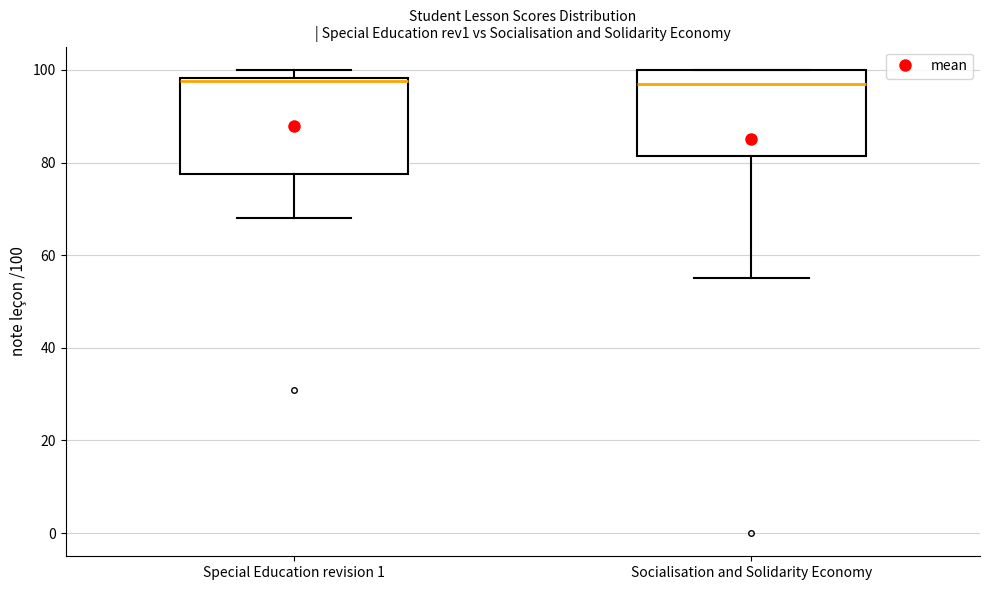

Where does the lower whisker of the box for Special Education revision 1 end on the y-axis? The values are not printed on the chart, so give them approximately, as read against the axis.

68